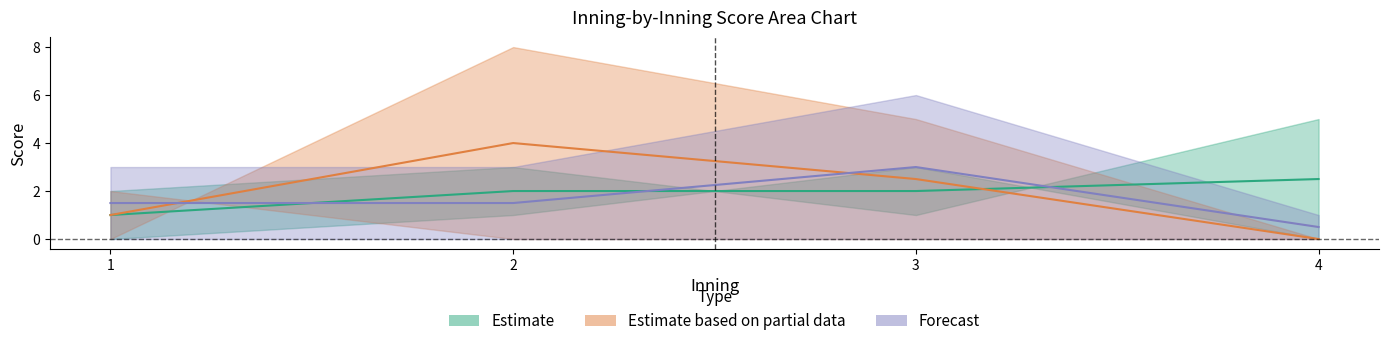

Between 1 and 3, which is larger?

3